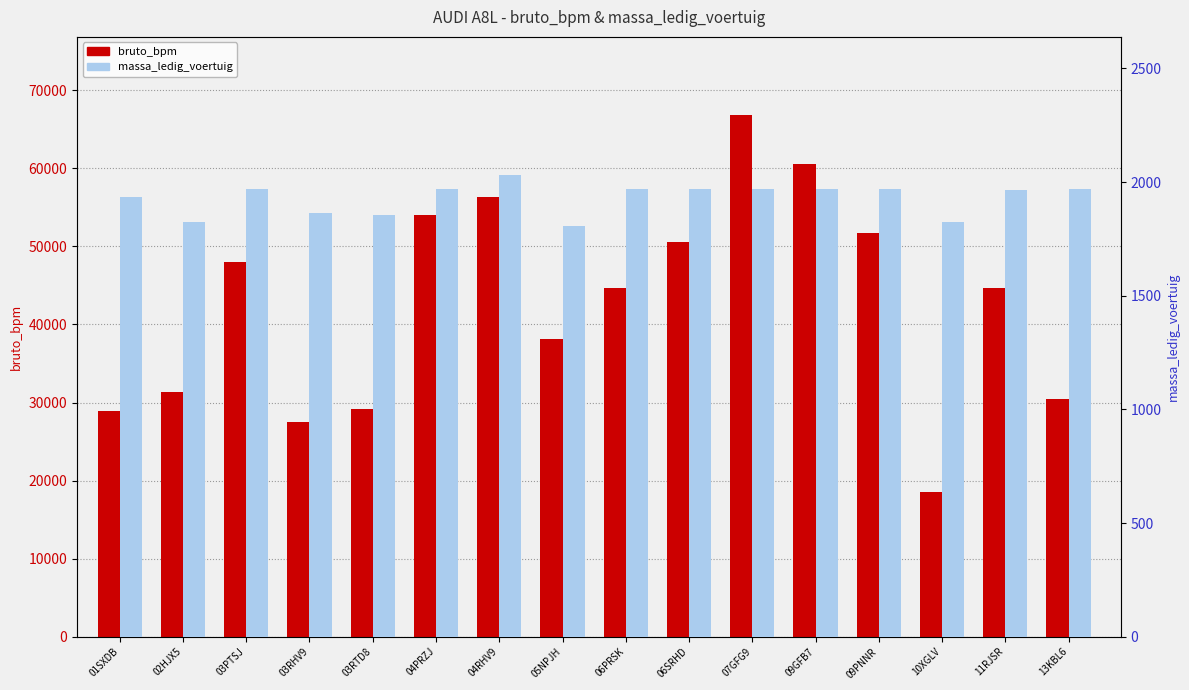

What is the average value of the bruto_bpm series?

42588